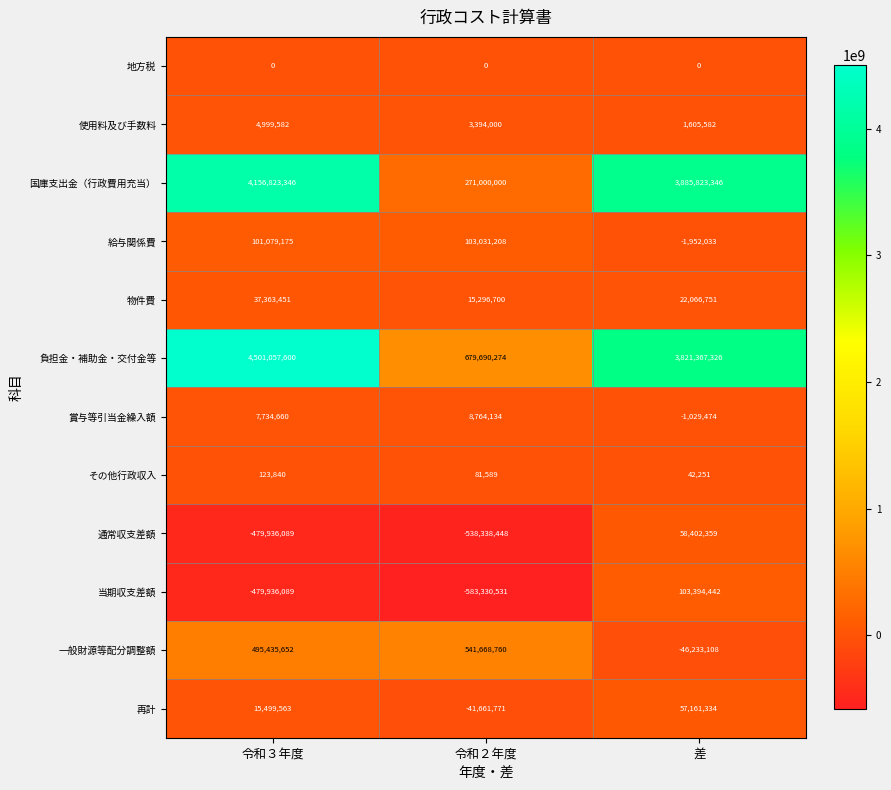

How many distinct data groups are displayed?

12